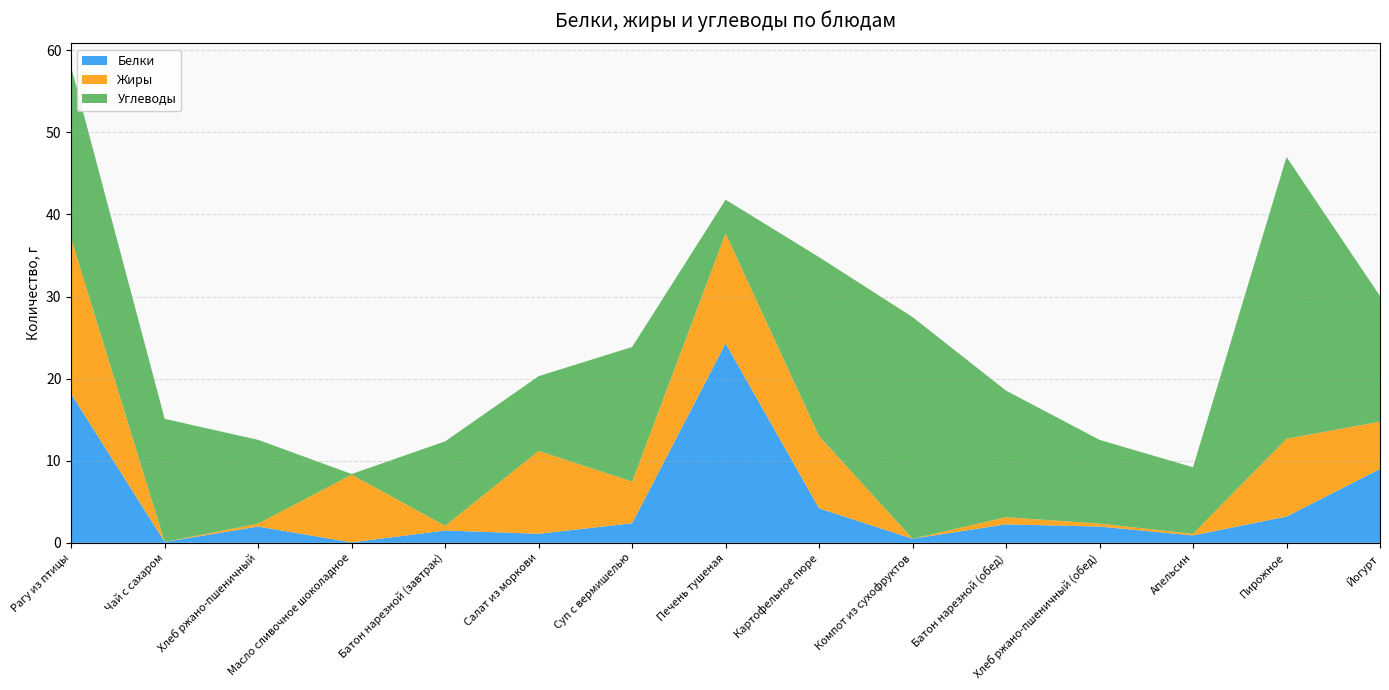

Reading left to right, list all the values displayed in this chart.

Белки: Рагу из птицы=18.1	Чай с сахаром=0.1	Хлеб ржано-пшеничный=2.0	Масло сливочное шоколадное=0.1	Батон нарезной (завтрак)=1.5	Салат из моркови=1.1	Суп с вермишелью=2.4	Печень тушеная=24.3	Картофельное пюре=4.2	Компот из сухофруктов=0.5	Батон нарезной (обед)=2.2	Хлеб ржано-пшеничный (обед)=2.0	Апельсин=0.9	Пирожное=3.2	Йогурт=9.0
Жиры: Рагу из птицы=18.9	Чай с сахаром=0.0	Хлеб ржано-пшеничный=0.4	Масло сливочное шоколадное=8.2	Батон нарезной (завтрак)=0.6	Салат из моркови=10.1	Суп с вермишелью=5.1	Печень тушеная=13.4	Картофельное пюре=8.8	Компот из сухофруктов=0.0	Батон нарезной (обед)=0.9	Хлеб ржано-пшеничный (обед)=0.4	Апельсин=0.2	Пирожное=9.5	Йогурт=5.8
Углеводы: Рагу из птицы=20.9	Чай с сахаром=15.0	Хлеб ржано-пшеничный=10.2	Масло сливочное шоколадное=0.1	Батон нарезной (завтрак)=10.3	Салат из моркови=9.1	Суп с вермишелью=16.4	Печень тушеная=4.1	Картофельное пюре=21.8	Компот из сухофруктов=27.0	Батон нарезной (обед)=15.4	Хлеб ржано-пшеничный (обед)=10.2	Апельсин=8.1	Пирожное=34.3	Йогурт=15.3